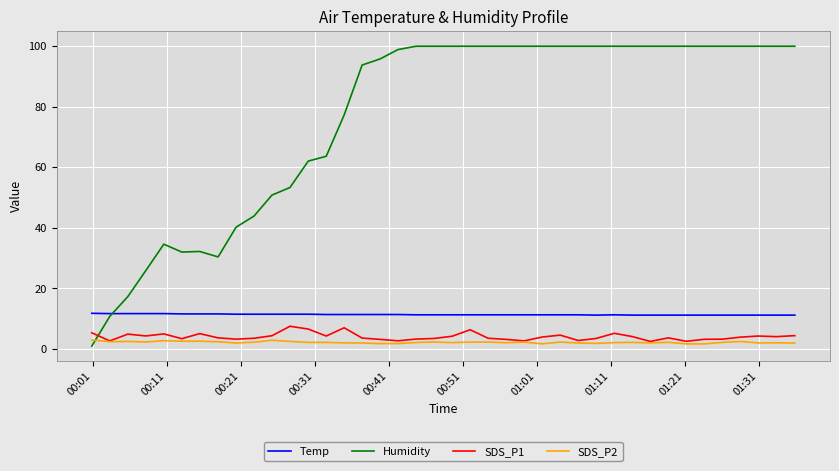

What is the maximum value shown in the chart?

99.9